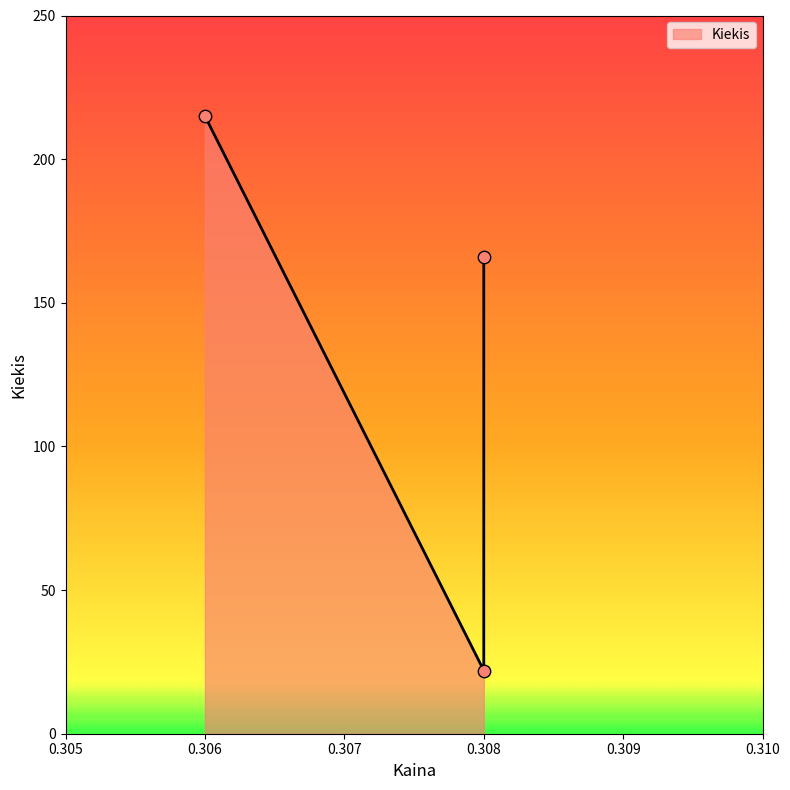

Which has a higher value, 0.306 or 0.308?

0.306